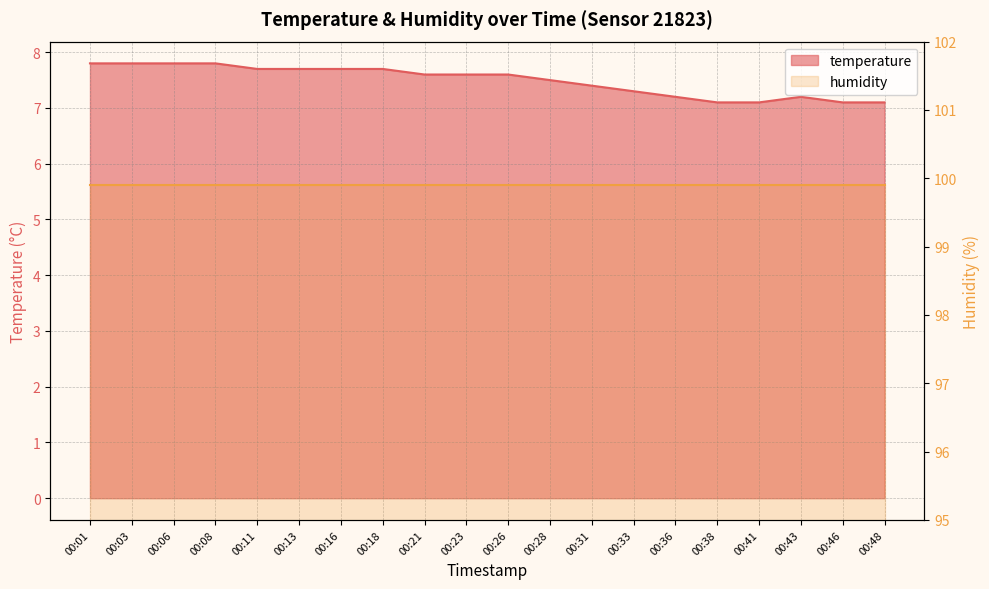

What is the minimum value shown in the chart?

7.1